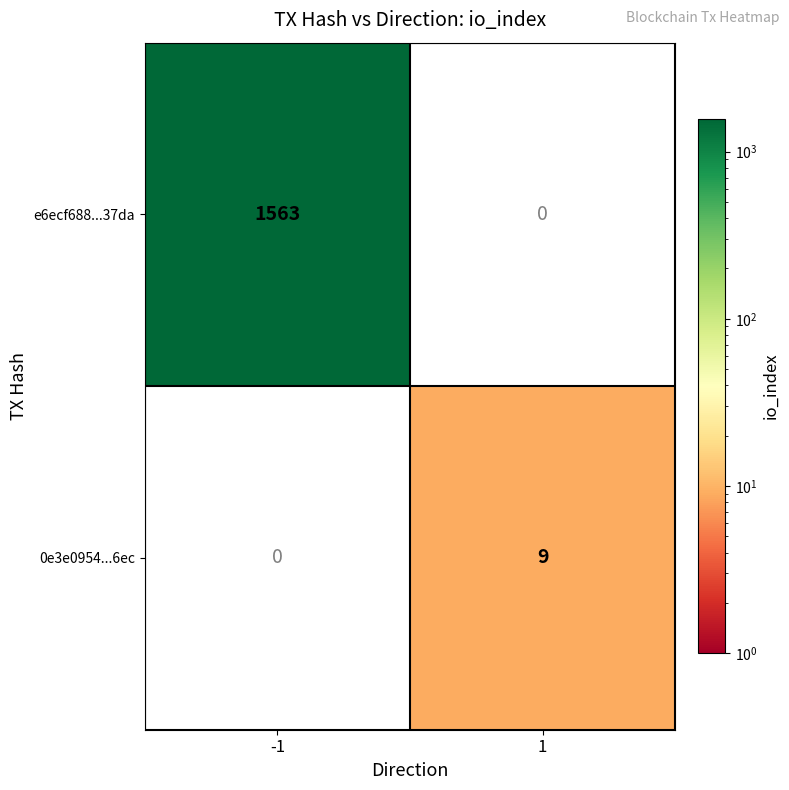

True or false: e6ecf688...37da has a value of 0 at 1.

True